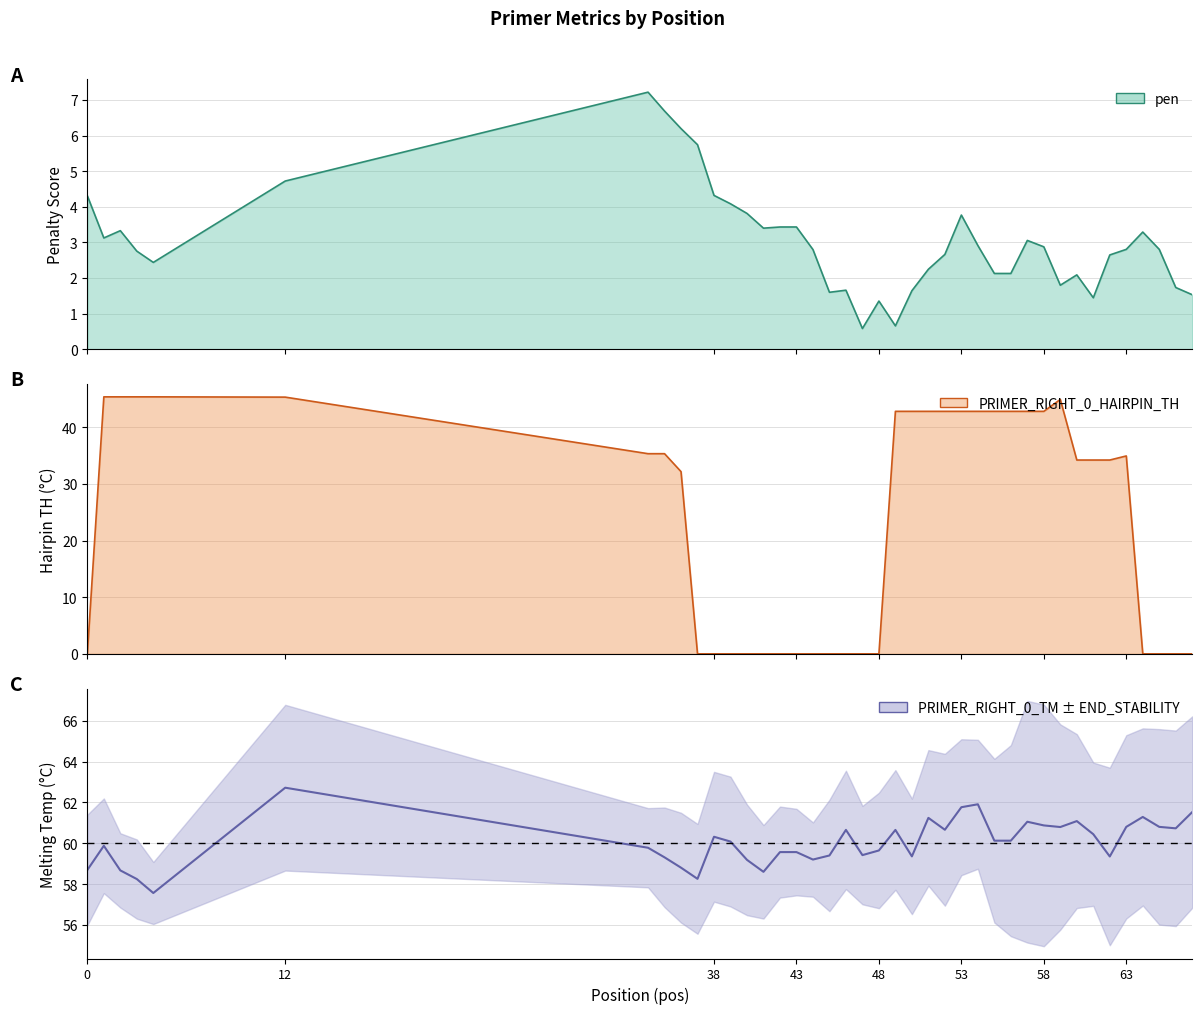

Reading left to right, what are all the values shown in this chart?

pen: 0=4.3	1=3.1	2=3.3	3=2.8	4=2.4	12=4.7	34=7.2	35=6.7	36=6.2	37=5.7	38=4.3	39=4.1	40=3.8	41=3.4	42=3.4	43=3.4	44=2.8	45=1.6	46=1.7	47=0.6	48=1.4	49=0.7	50=1.6	51=2.2	52=2.7	53=3.8	54=2.9	55=2.1	56=2.1	57=3.1	58=2.9	59=1.8	60=2.1	61=1.4	62=2.6	63=2.8	64=3.3	65=2.8	66=1.7	67=1.5
PRIMER_RIGHT_0_TM: 0=58.7	1=59.9	2=58.7	3=58.2	4=57.6	12=62.7	34=59.8	35=59.3	36=58.8	37=58.3	38=60.3	39=60.1	40=59.2	41=58.6	42=59.6	43=59.6	44=59.2	45=59.4	46=60.7	47=59.4	48=59.6	49=60.7	50=59.4	51=61.2	52=60.7	53=61.8	54=61.9	55=60.1	56=60.1	57=61.1	58=60.9	59=60.8	60=61.1	61=60.4	62=59.4	63=60.8	64=61.3	65=60.8	66=60.7	67=61.5
PRIMER_RIGHT_0_HAIRPIN_TH: 0=0.0	1=45.4	2=45.4	3=45.4	4=45.4	12=45.3	34=35.4	35=35.4	36=32.2	37=0.0	38=0.0	39=0.0	40=0.0	41=0.0	42=0.0	43=0.0	44=0.0	45=0.0	46=0.0	47=0.0	48=0.0	49=42.8	50=42.8	51=42.8	52=42.8	53=42.8	54=42.8	55=42.8	56=42.8	57=42.8	58=42.8	59=44.9	60=34.2	61=34.2	62=34.2	63=35.0	64=0.0	65=0.0	66=0.0	67=0.0